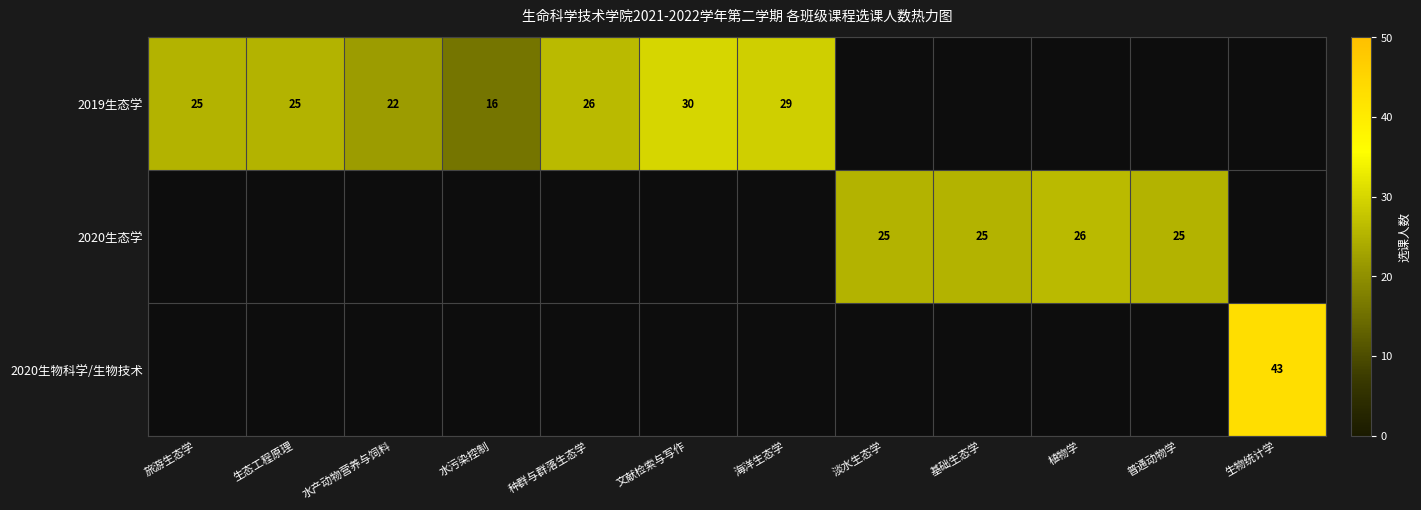

Is it true that 2019生态学 equals 49 at 文献检索与写作?

False